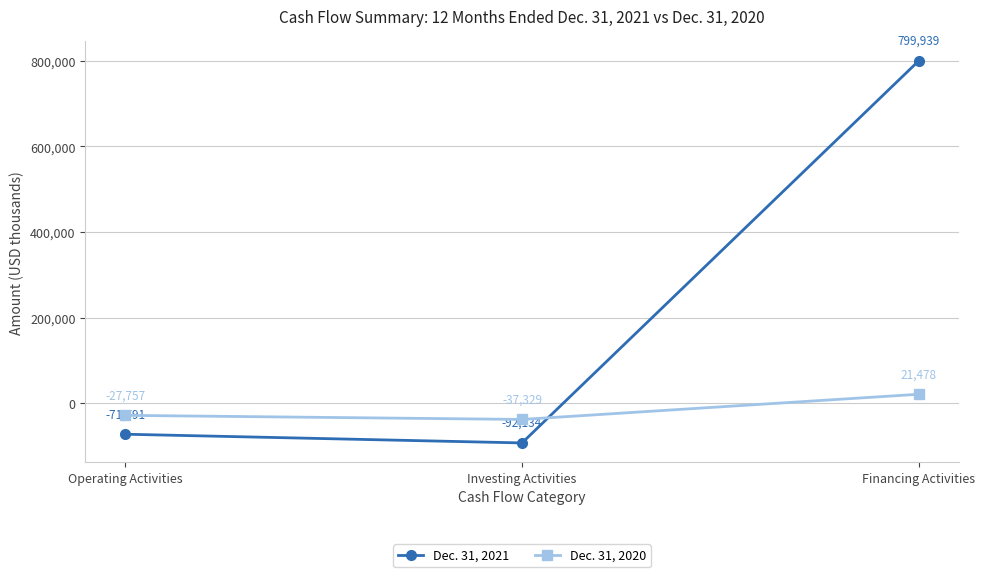

Which series has the largest range (max minus min)?

Dec. 31, 2021